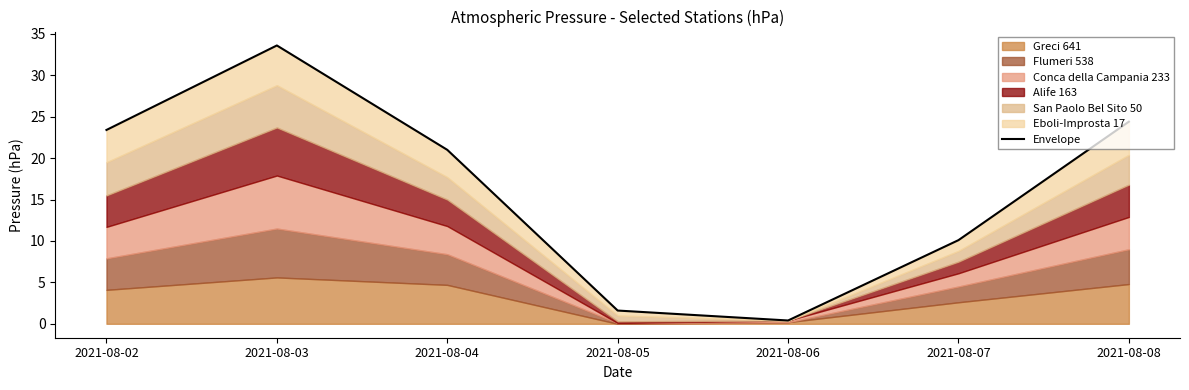

What is the sum of the values at 2021-08-06 and 2021-08-04?

21.4